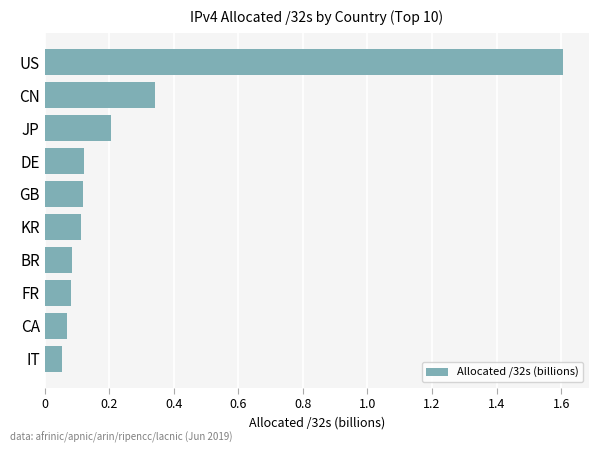

What is the value of the 1st bar from the top?

1.6